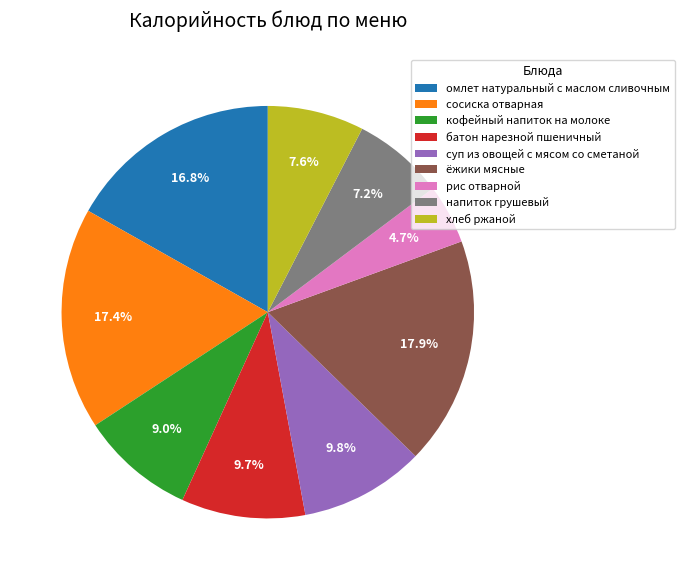

Is рис отварной the majority of the pie?

No